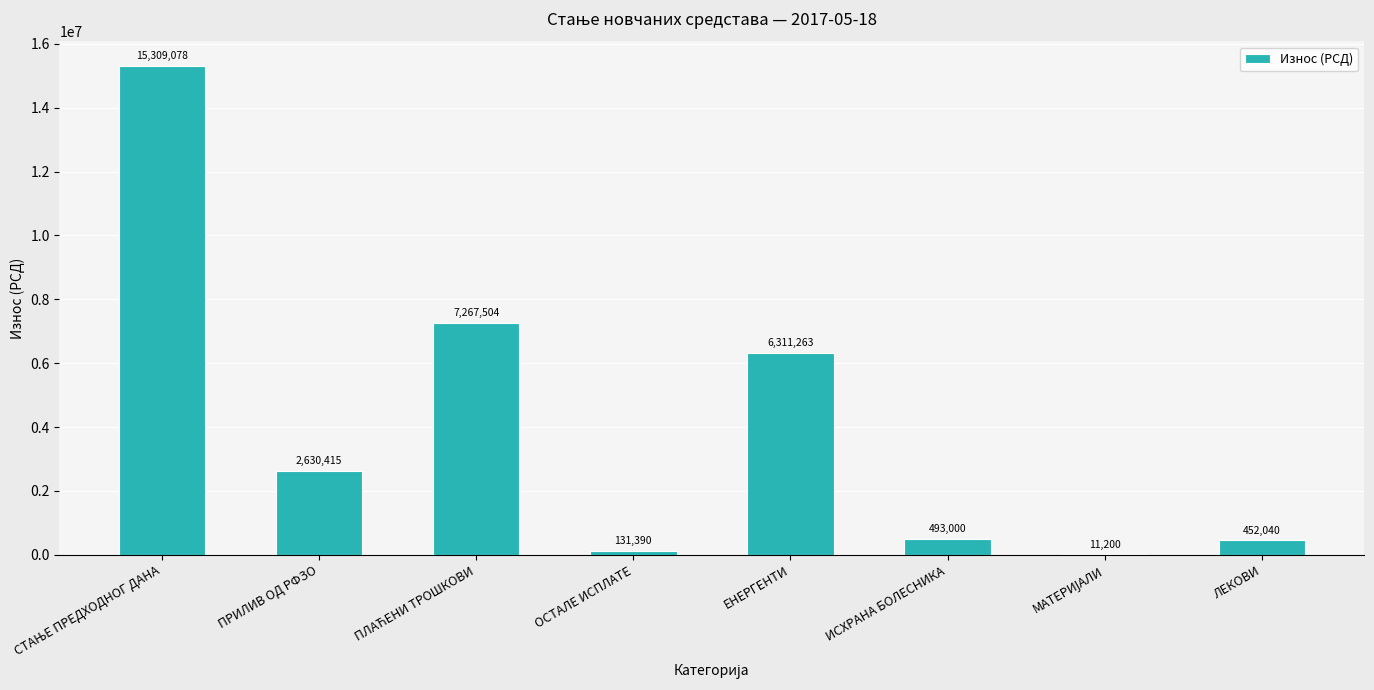

Does the chart contain stacked bars?

No